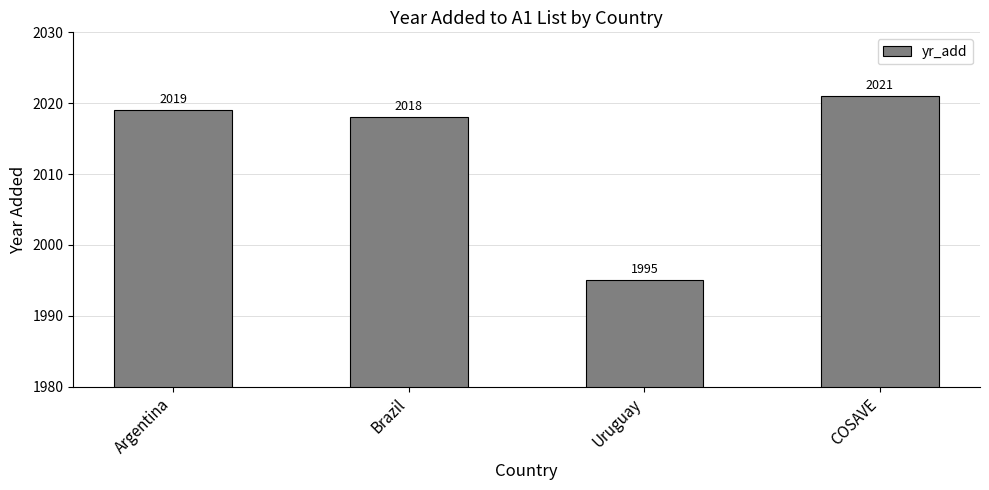

What is the label of the 3rd bar from the right?

Brazil